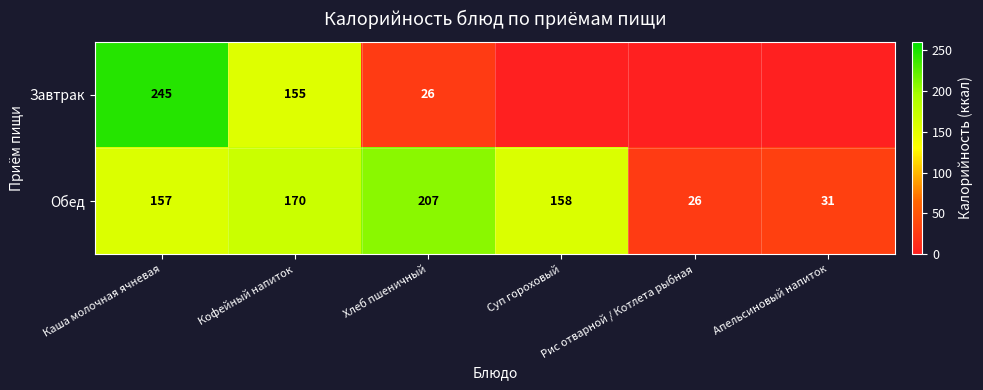

Is it true that Завтрак equals 72 at Кофейный напиток?

False